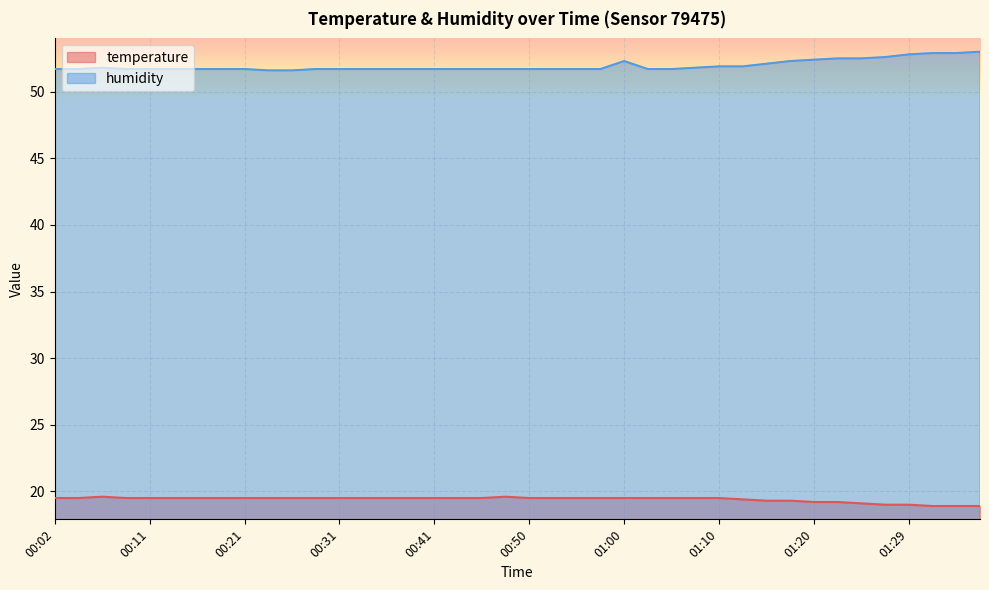

The value of temperature at 01:37 is 7.0. True or false?

False